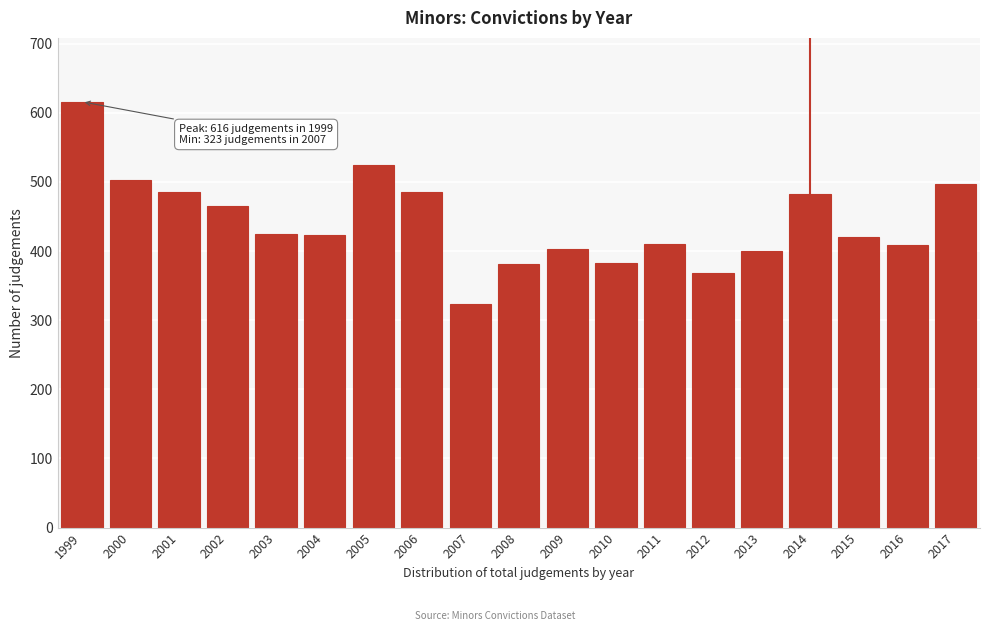

What is the value of the 4th bar from the left?

465